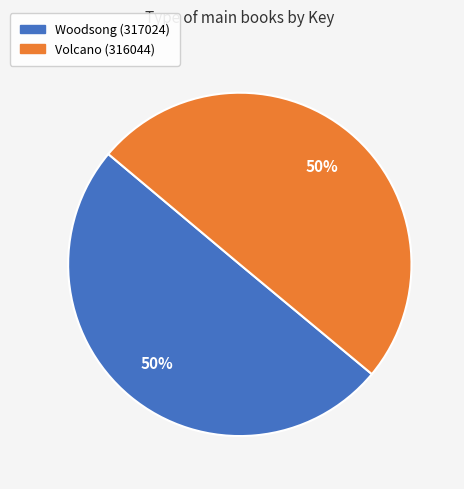

Count the number of slices in the pie.

2